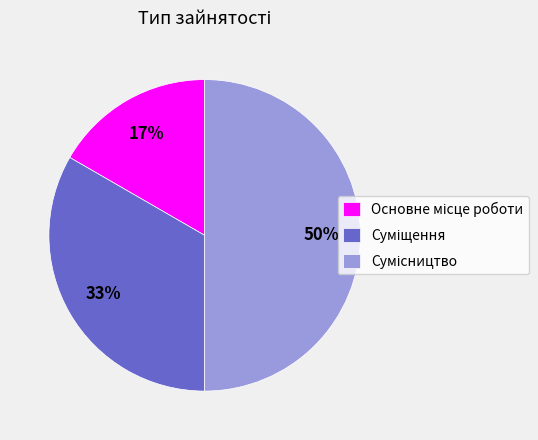

What is the change in value from Суміщення to Сумісництво?

+1